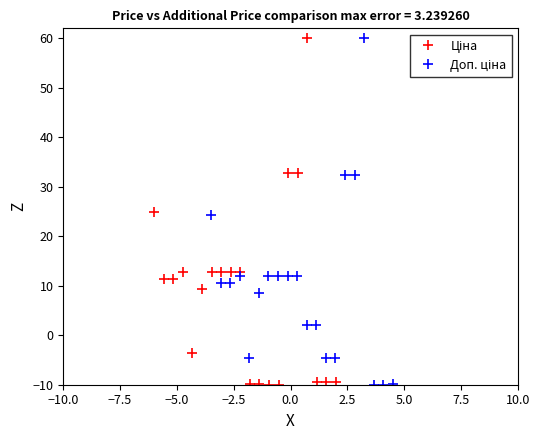

What is the sum of all Доп. ціна values?

198.3